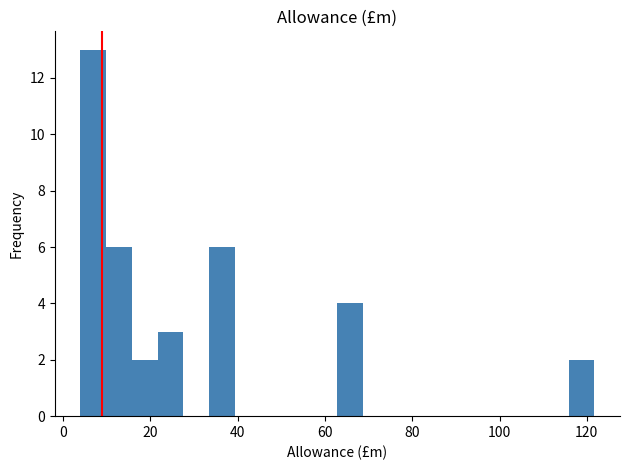

Read against the x-axis, roughly where is the centre of the tallest bar?

6